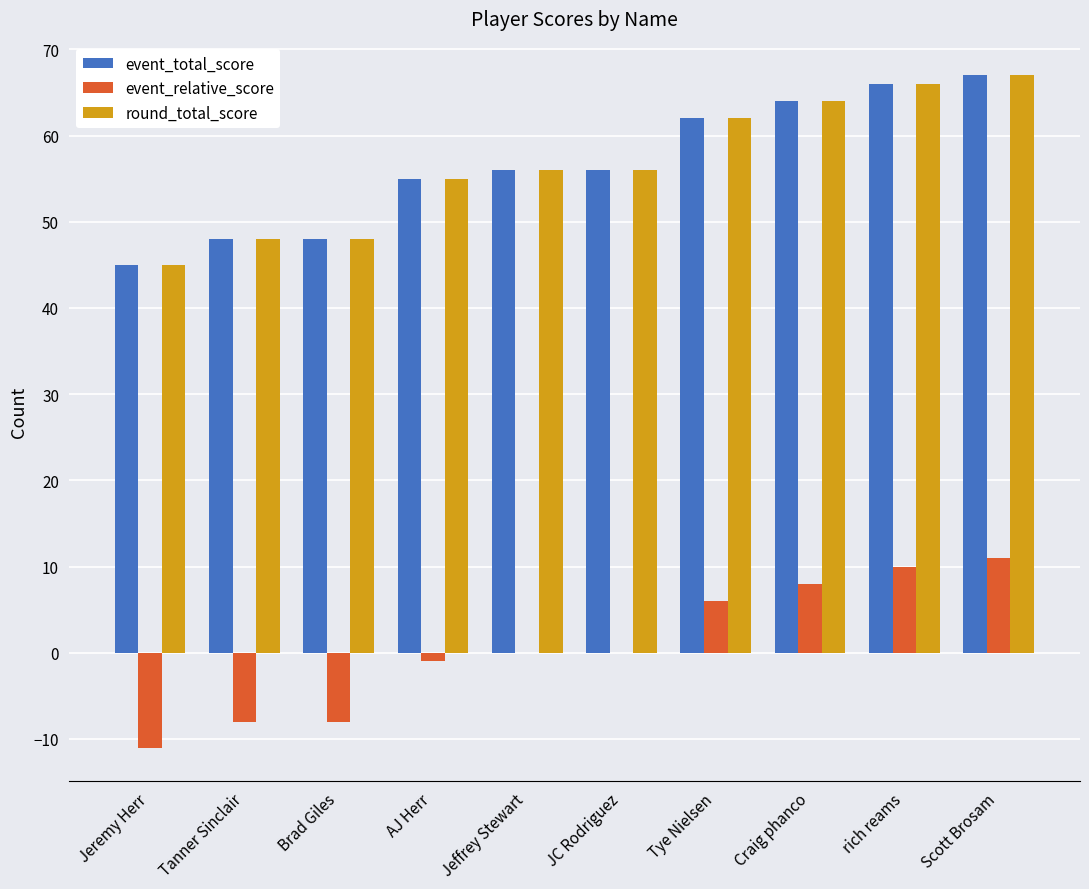

Is it true that event_relative_score equals -8 at Tanner Sinclair?

True